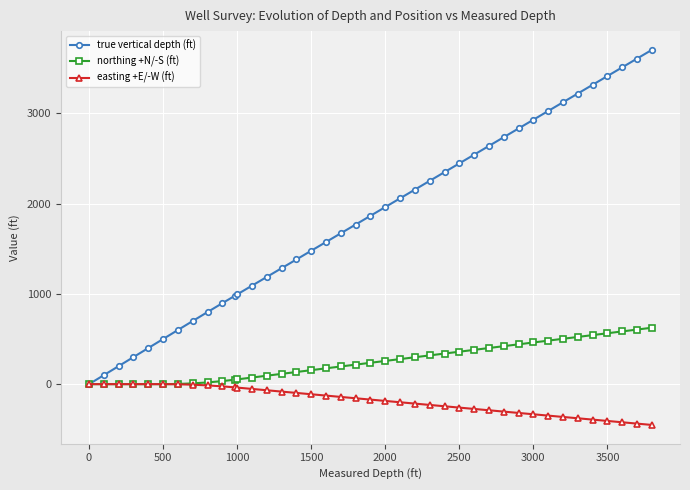

What is the smallest value displayed?

-452.1